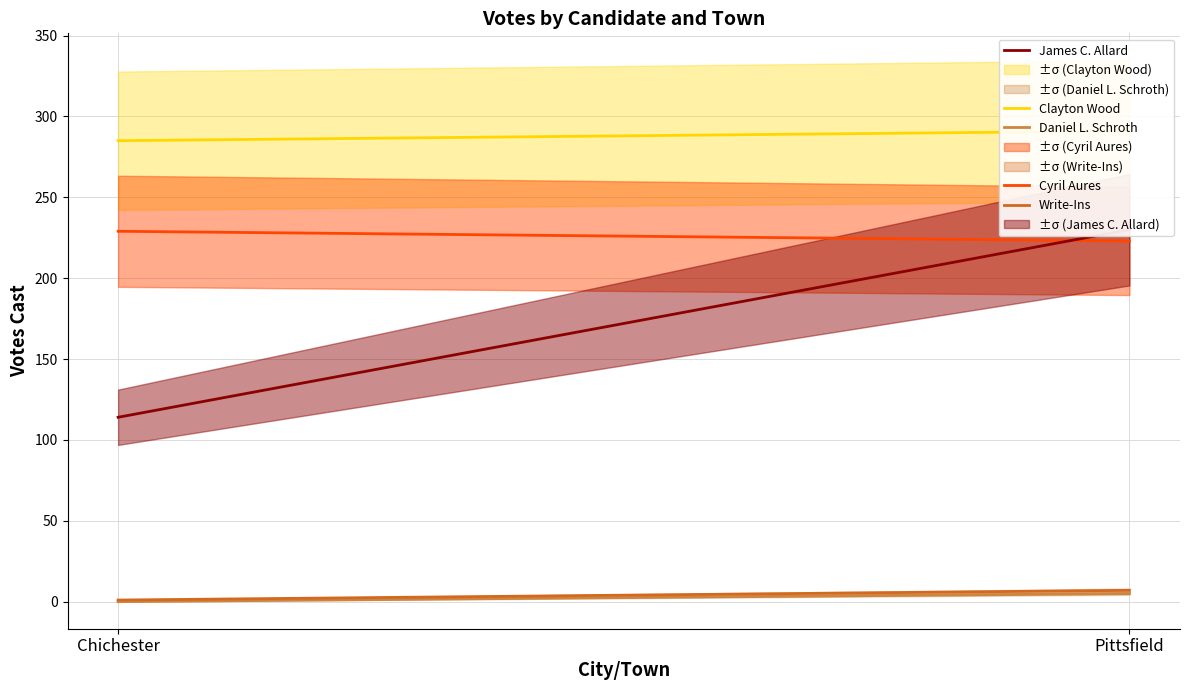

Where is James C. Allard nearest to the value 172?

Chichester